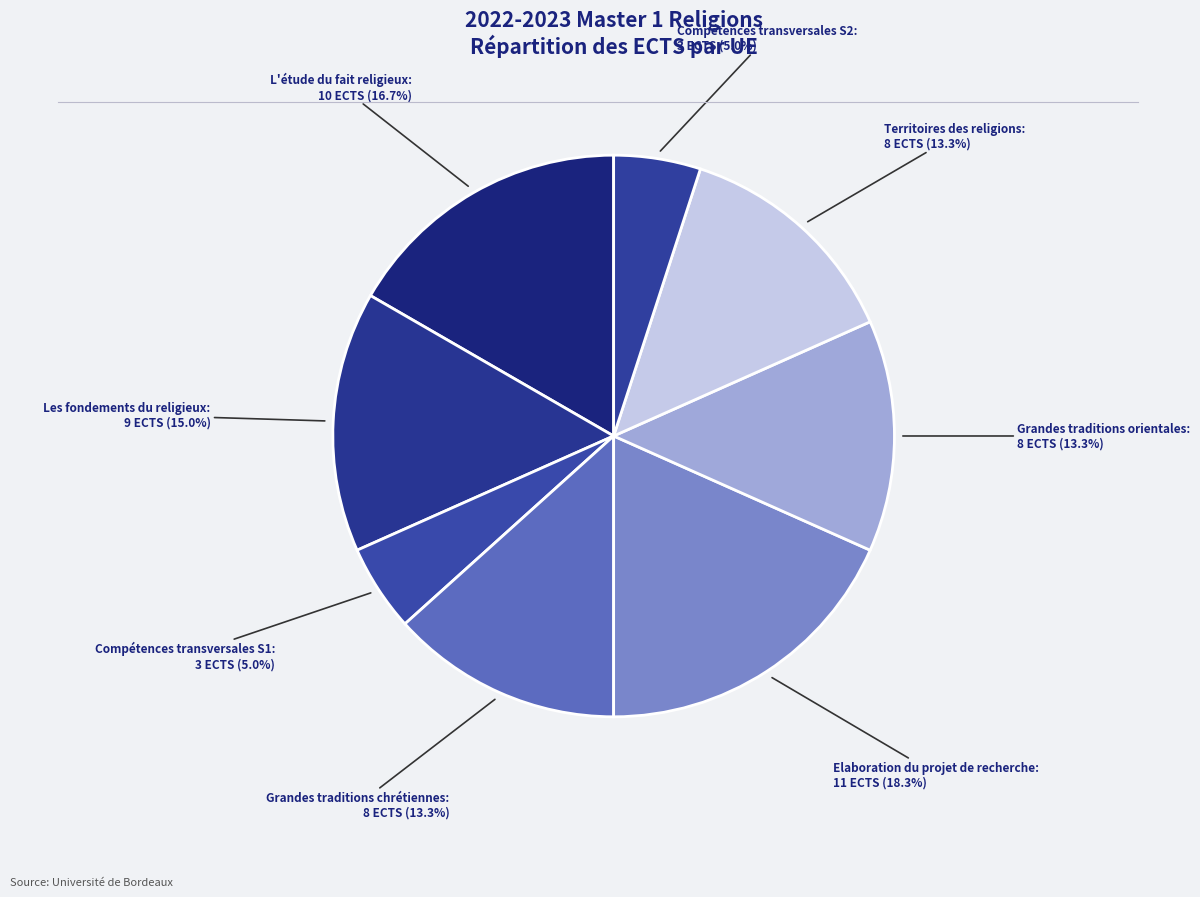

Count the number of slices in the pie.

8